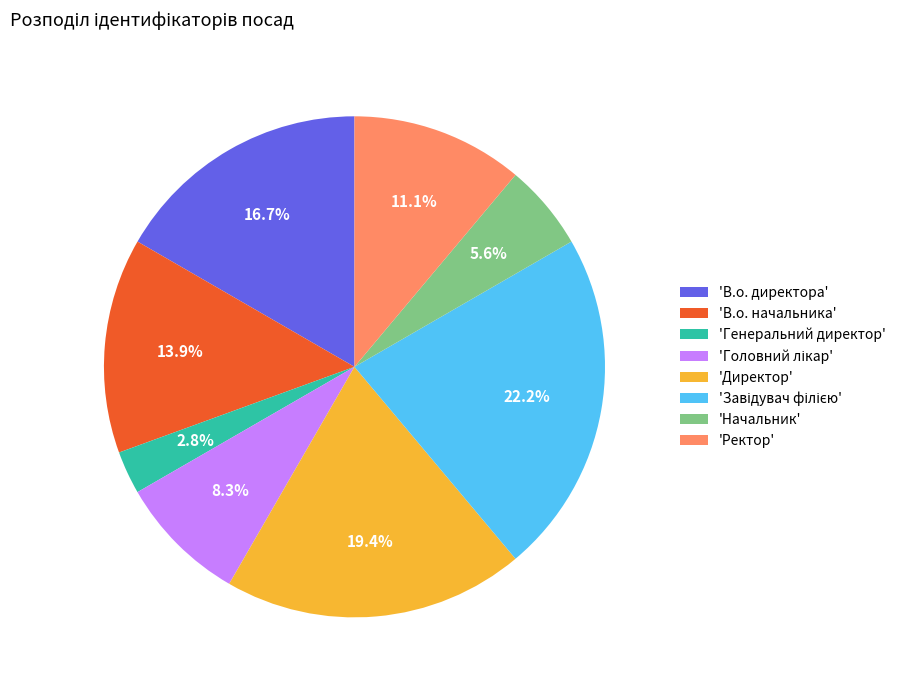

Does 'Начальник' account for over 50% of the chart?

No